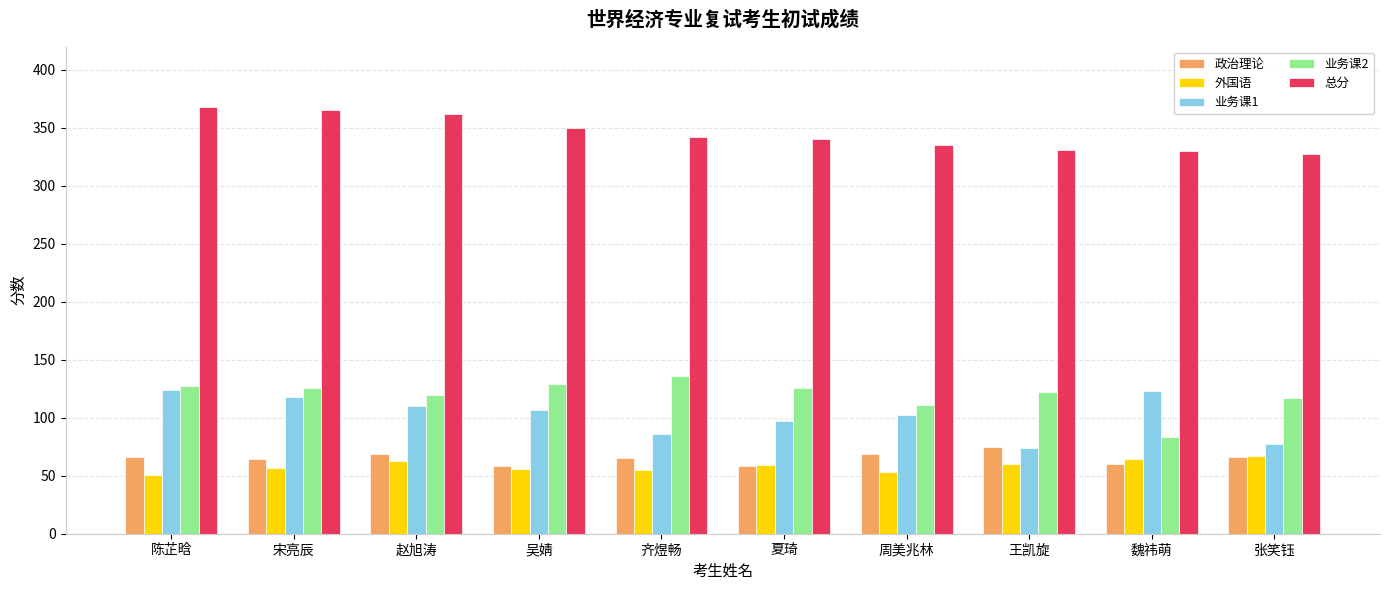

What is the lowest value of the 业务课2 series?

83